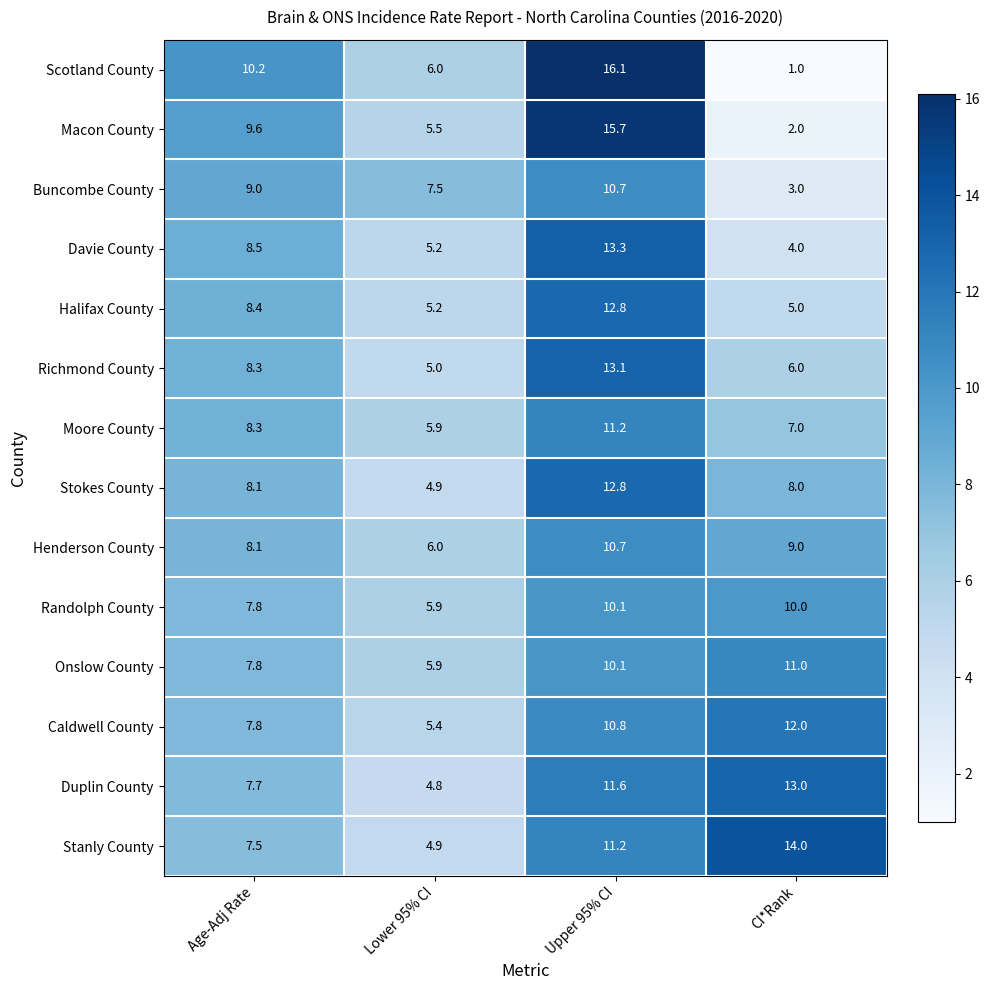

Which series has the largest total across all categories?

Stanly County